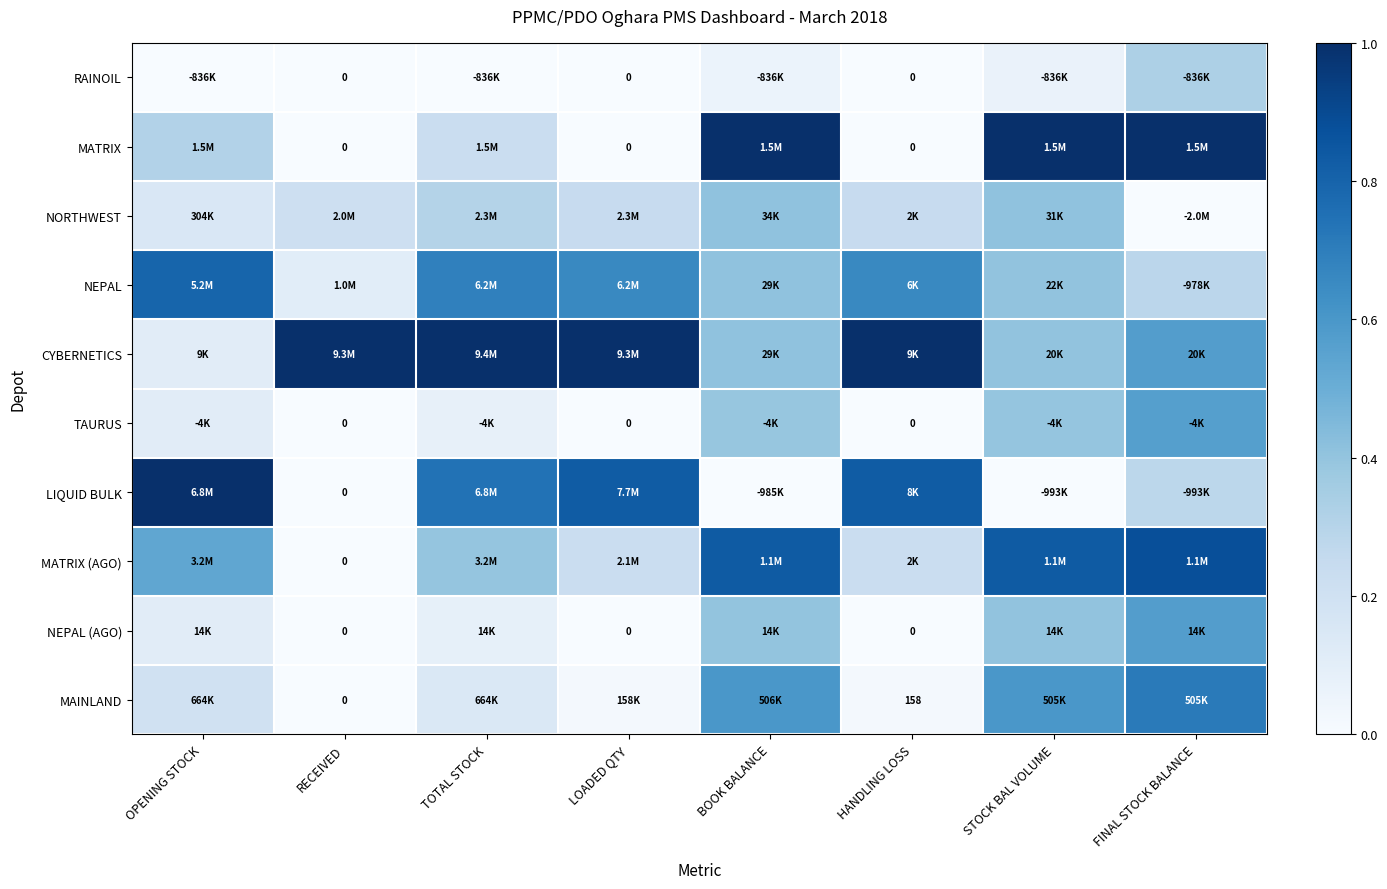

Which category has the lowest value in the NEPAL (AGO) series?

RECEIVED